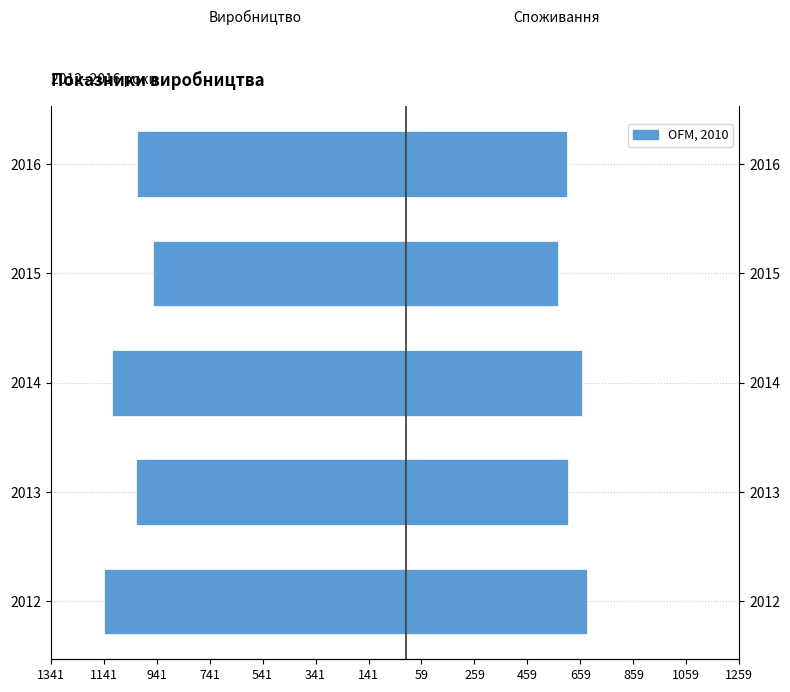

Are the bars horizontal?

Yes